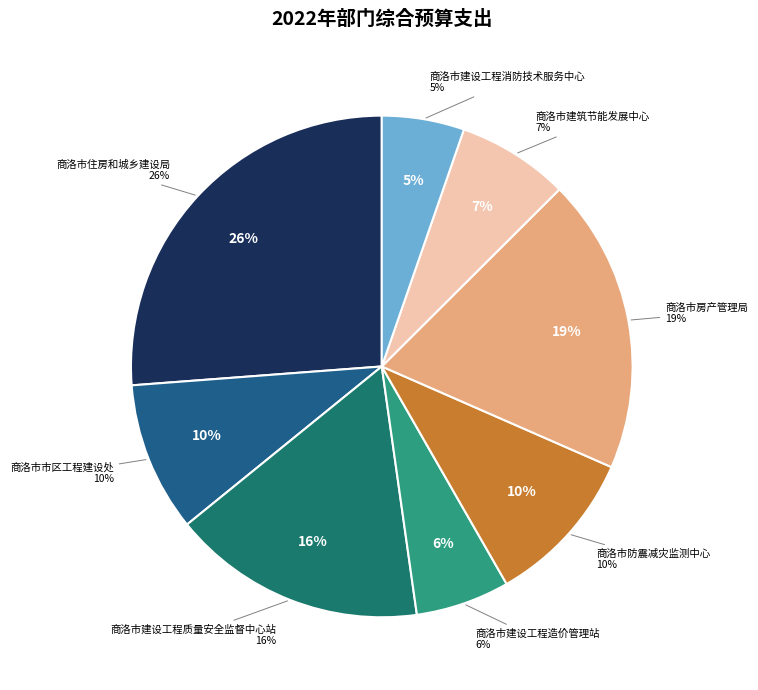

How many slices are in this pie chart?

8